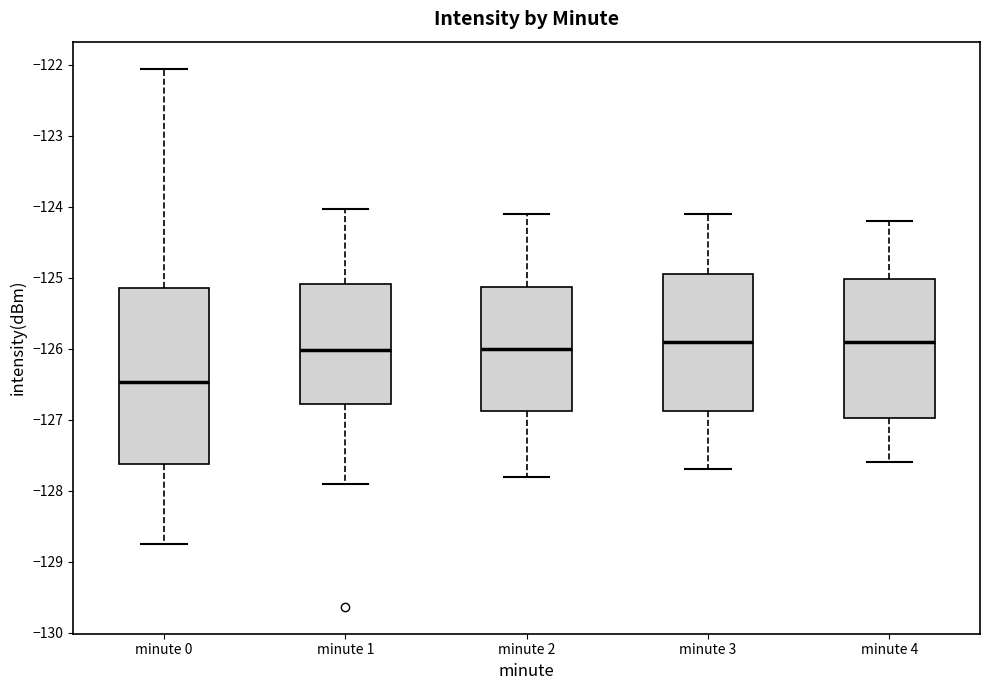

Reading left to right, transcribe this box plot: for each box, give where its median line is, the range the box spans, and where its two whiskers end, as read against the y-axis. The values are not printed on the chart, so give them approximately, as read against the axis.

minute 0: median -126.5, box -127.6 to -125.1, whiskers -128.8 to -122.1
minute 1: median -126.0, box -126.8 to -125.1, whiskers -127.9 to -124.0
minute 2: median -126.0, box -126.9 to -125.1, whiskers -127.8 to -124.1
minute 3: median -125.9, box -126.9 to -124.9, whiskers -127.7 to -124.1
minute 4: median -125.9, box -127.0 to -125.0, whiskers -127.6 to -124.2